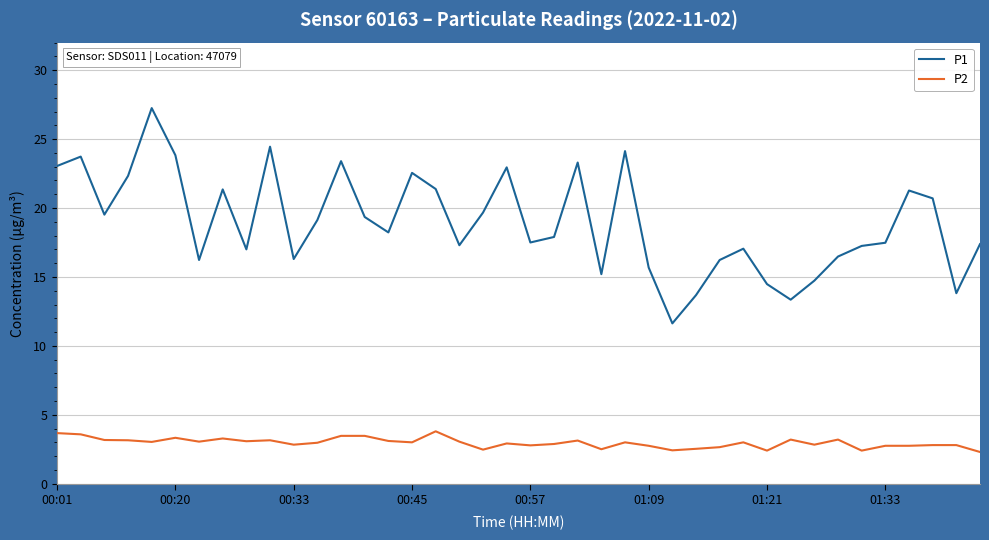

True or false: P1 has more than 2 points higher than both neighbors.

True